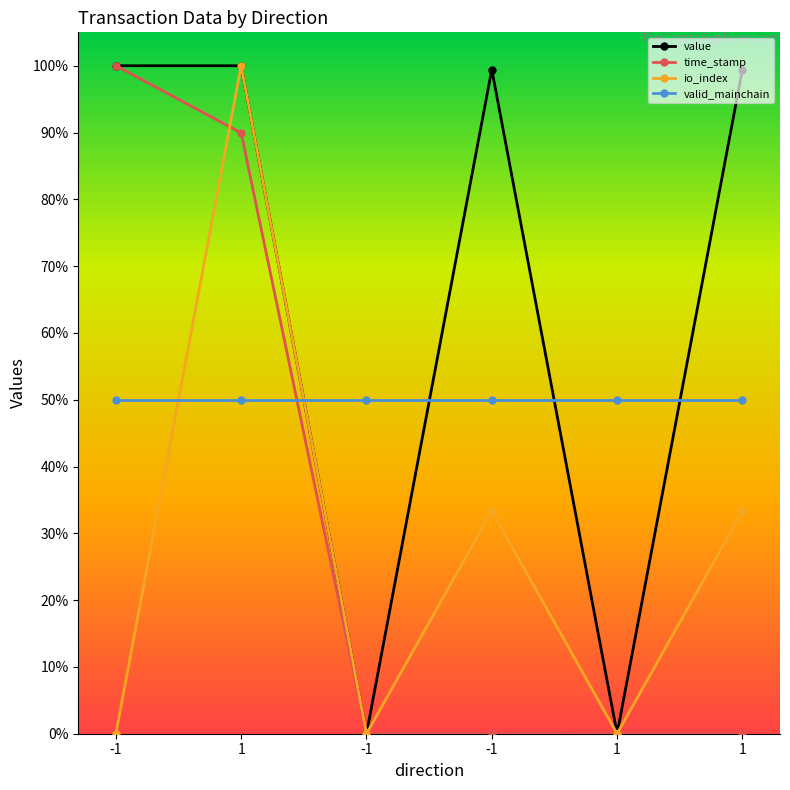

How many lines are shown in the chart?

4